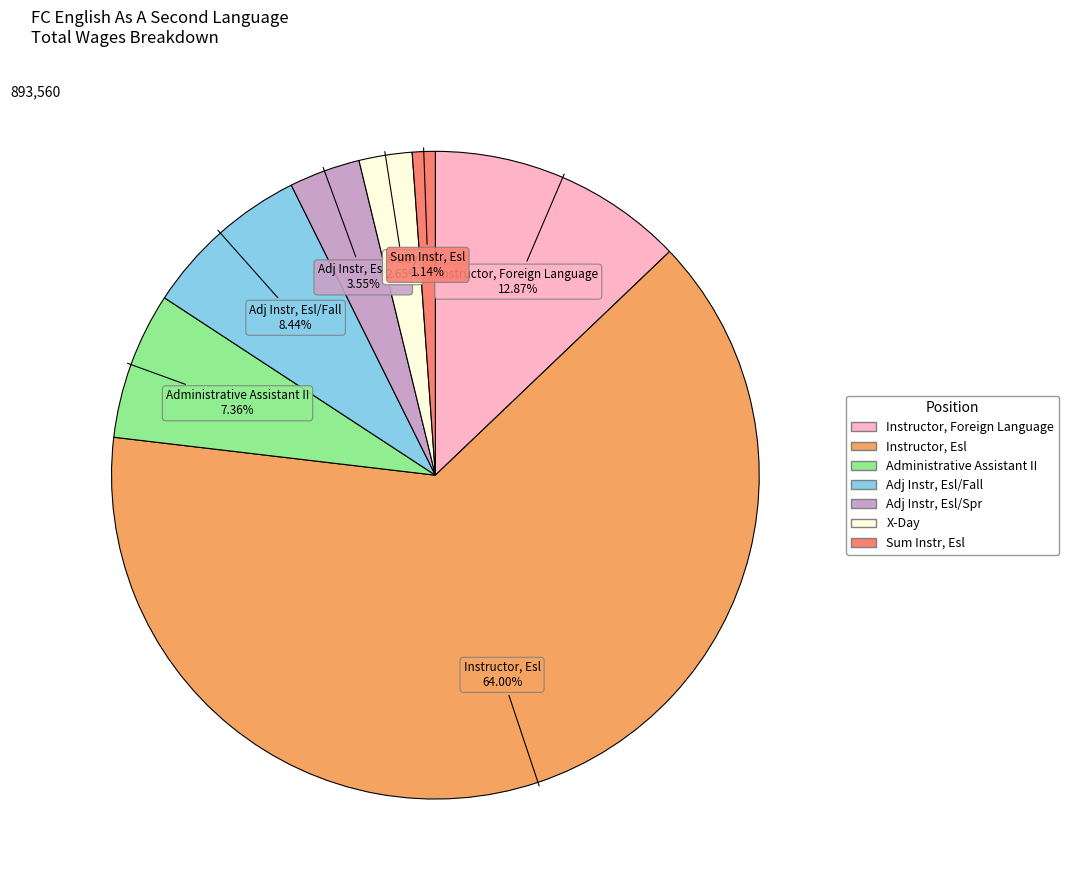

Rank the categories by value from highest to lowest.

Instructor, Esl, Instructor, Foreign Language, Adj Instr, Esl/Fall, Administrative Assistant II, Adj Instr, Esl/Spr, X-Day, Sum Instr, Esl